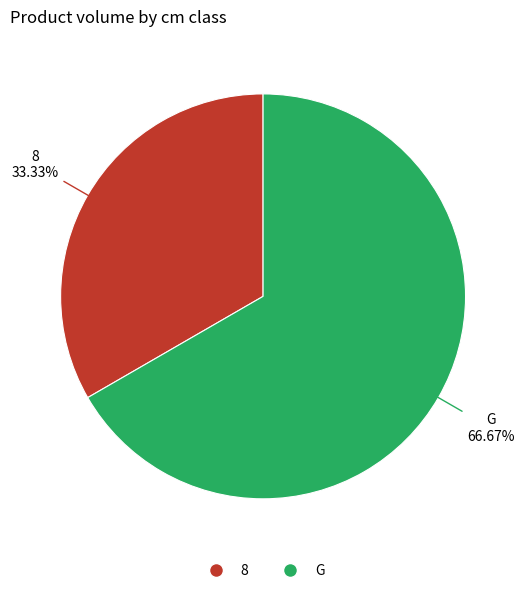

Is it true that G is 52% of the pie?

False